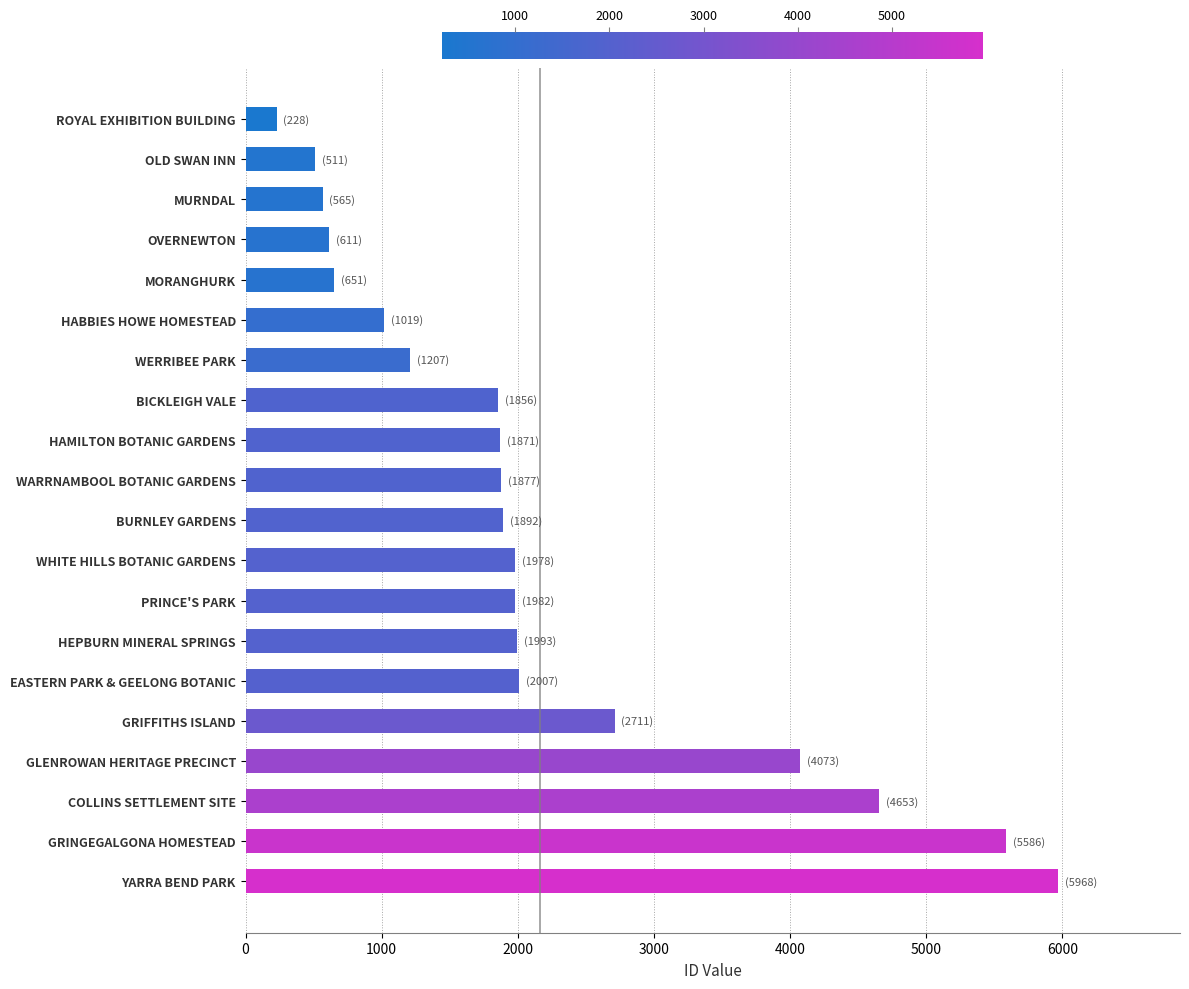

What is the sum of the values at PRINCE'S PARK and WARRNAMBOOL BOTANIC GARDENS?

3859